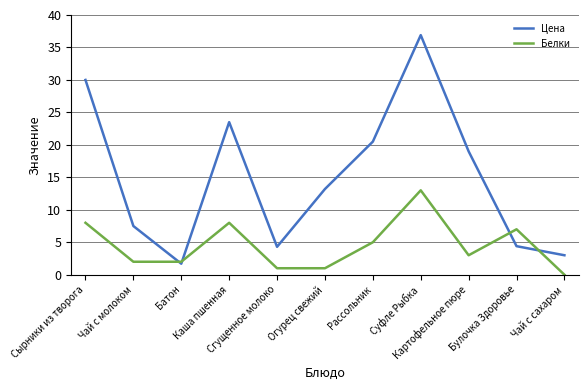

At which category is the sum across all series the highest?

Суфле Рыбка